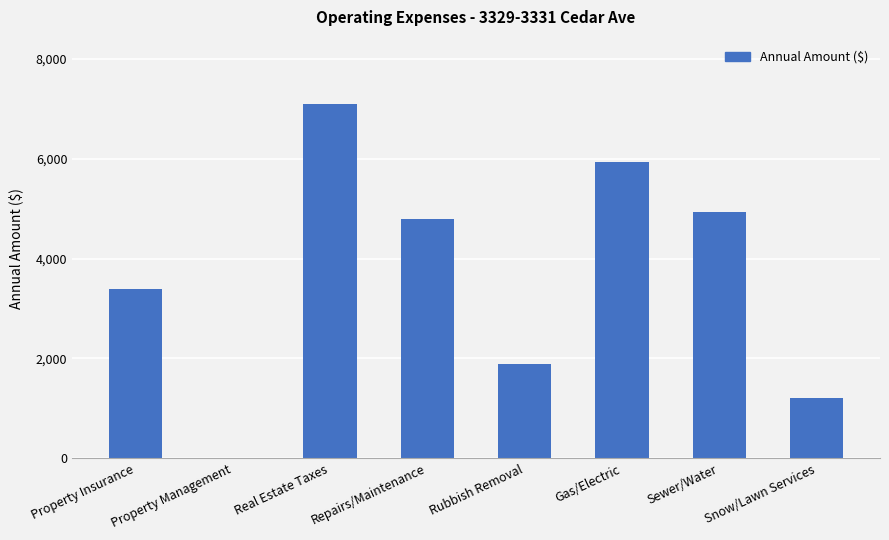

What is the greatest value displayed?

7106